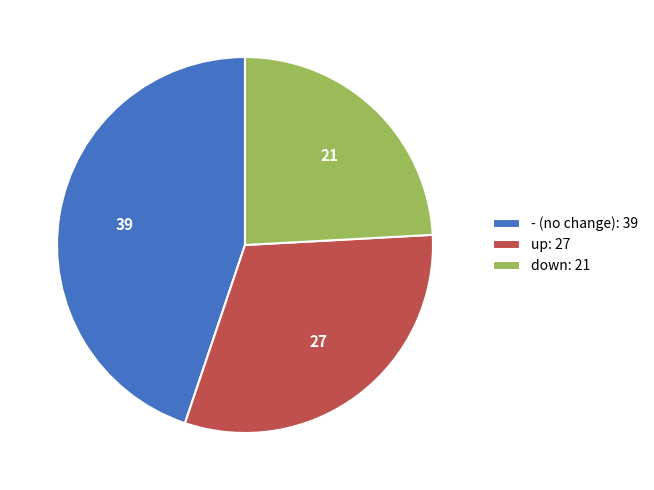

Does - account for over 50% of the chart?

No